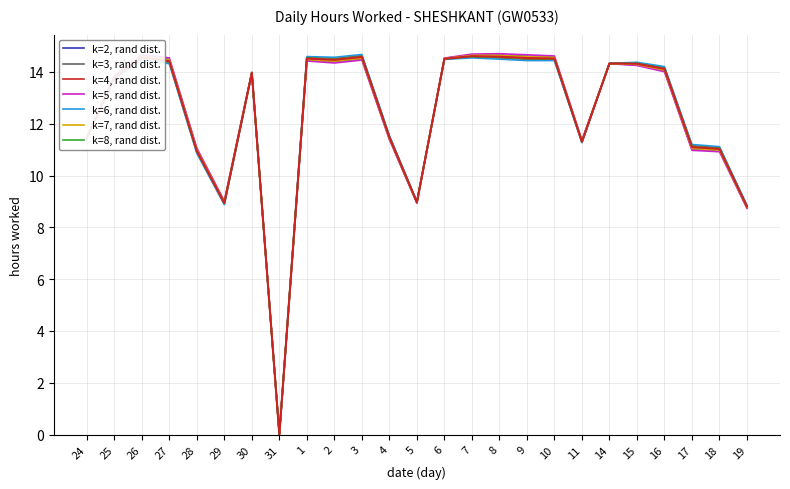

The value of k=8, rand dist. at 3 is 14.6. True or false?

True